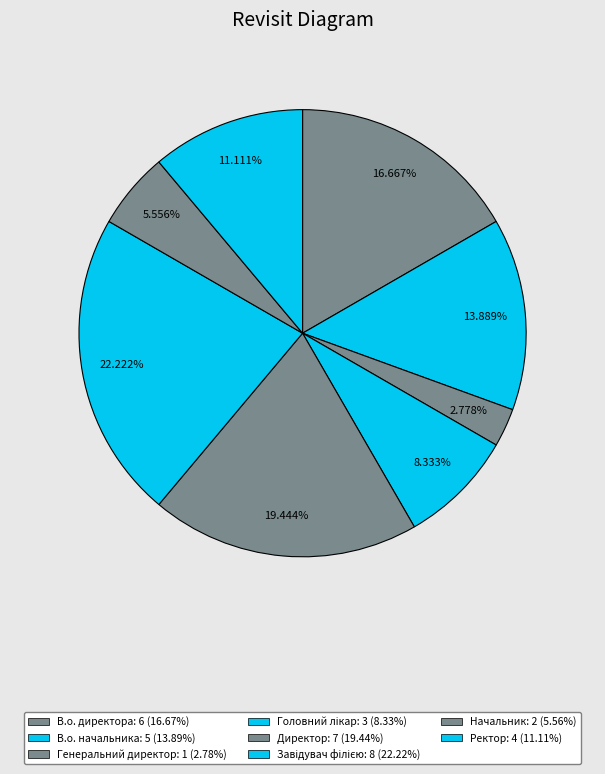

The Ректор slice represents 1% of the pie. True or false?

False